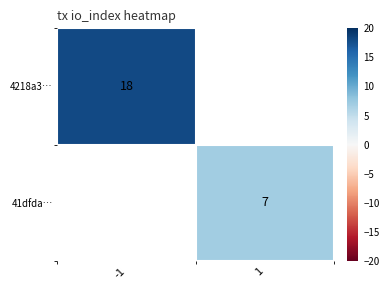

Is the value of 4218a3… at -1 greater than the value of 41dfda… at 1?

Yes